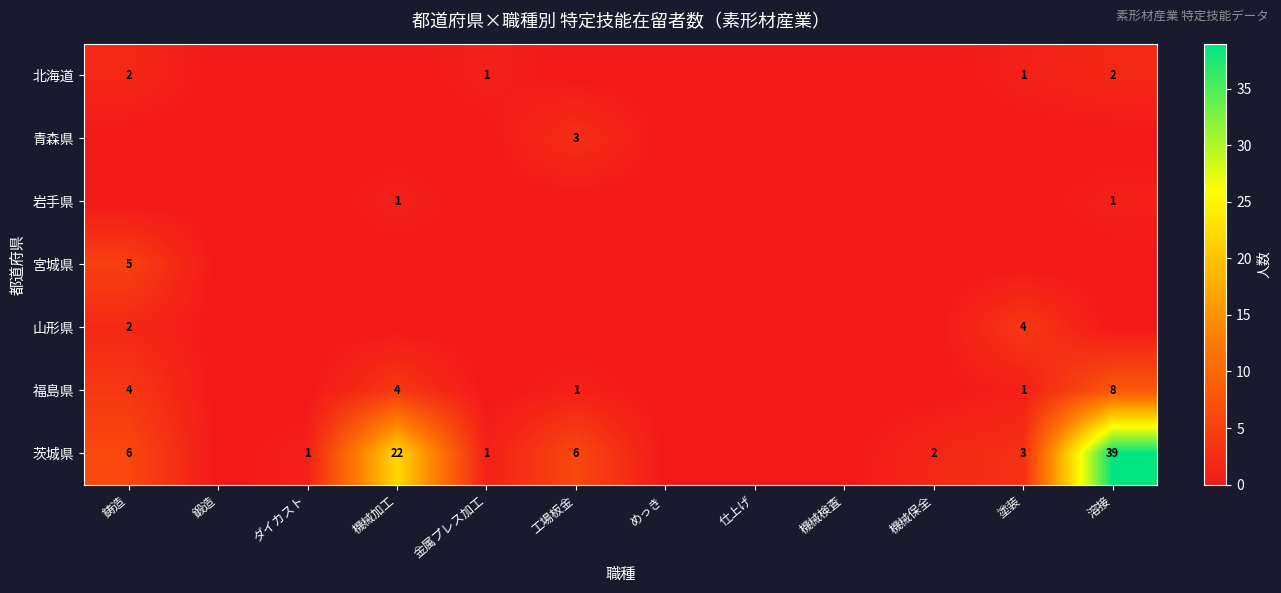

Is it true that 福島県 equals 1 at 工場板金?

True